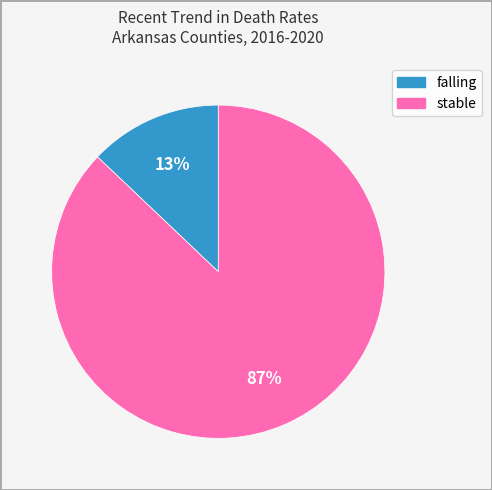

To the nearest percent, what is the average slice percentage?

50%